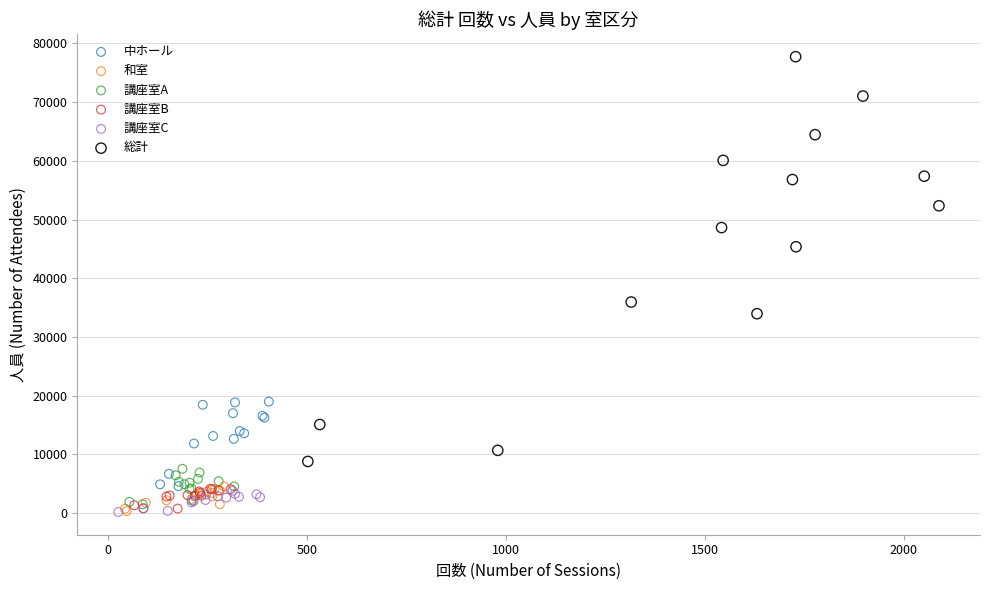

Which series reaches the maximum Y coordinate?

総計